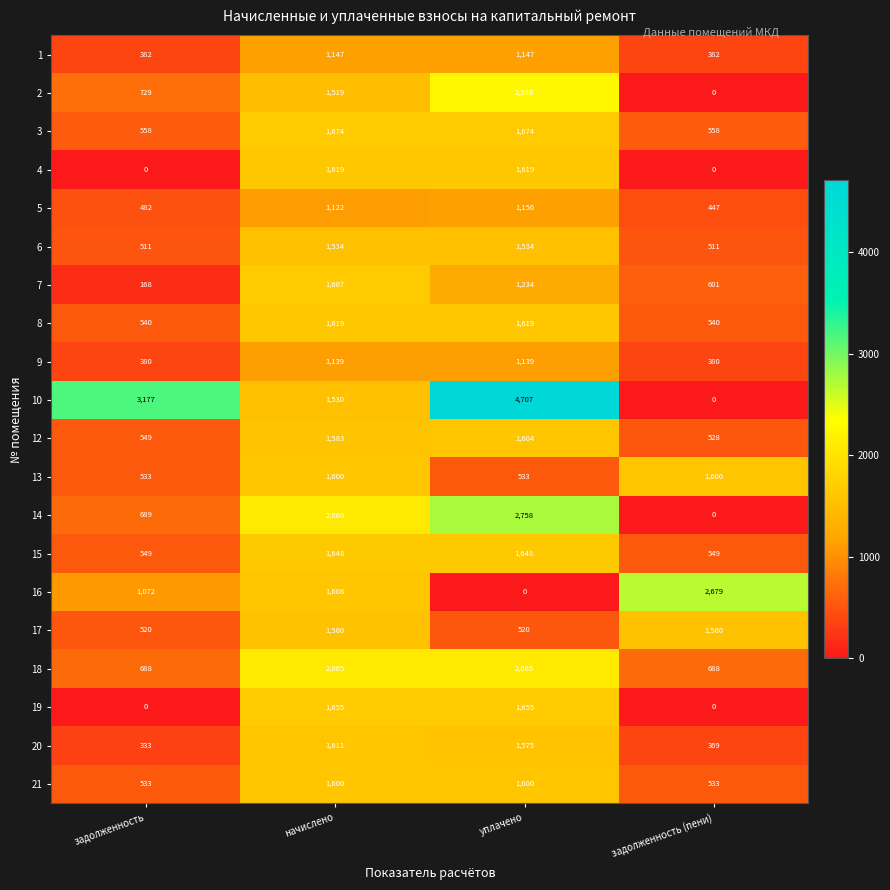

What is the sum of all 15 values?

4394